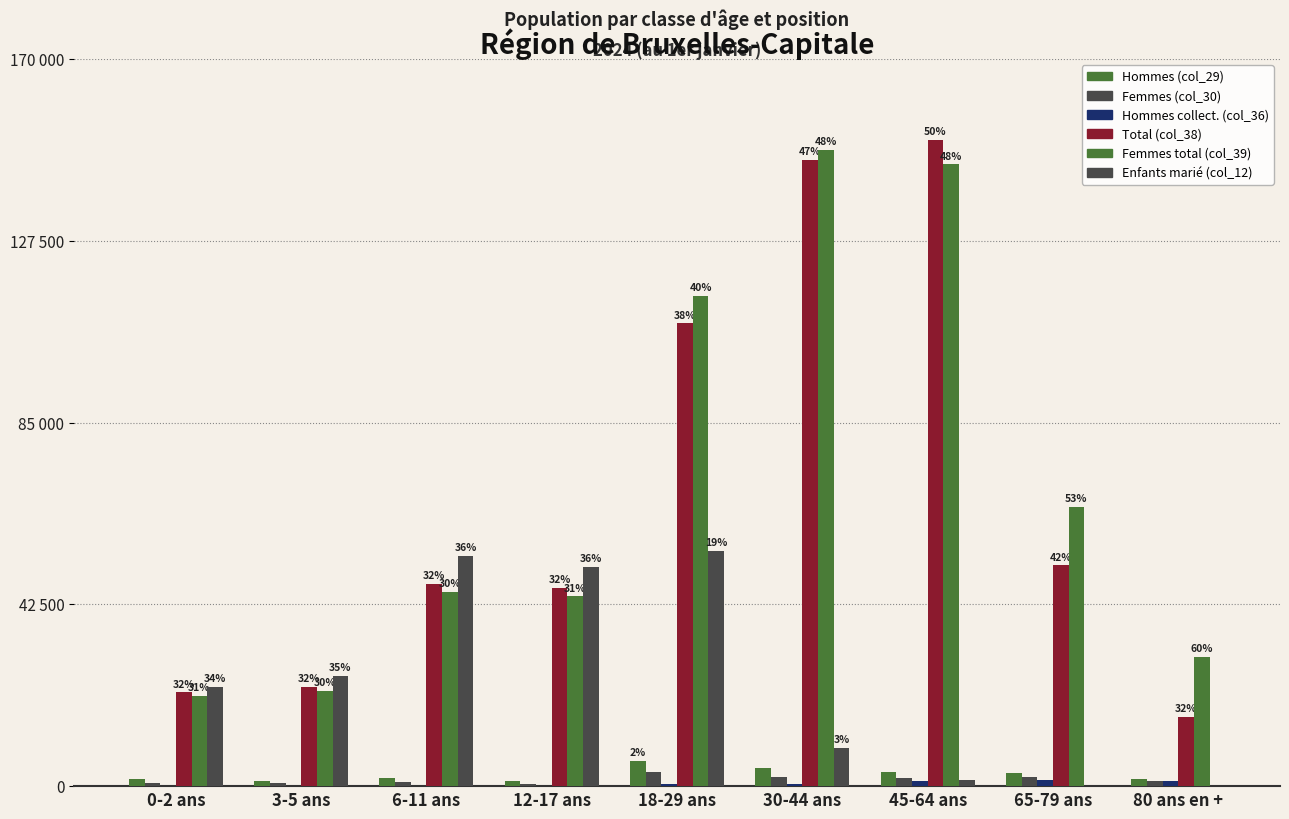

Is it true that Hommes collect. (col_36) equals 2 at 0-2 ans?

False